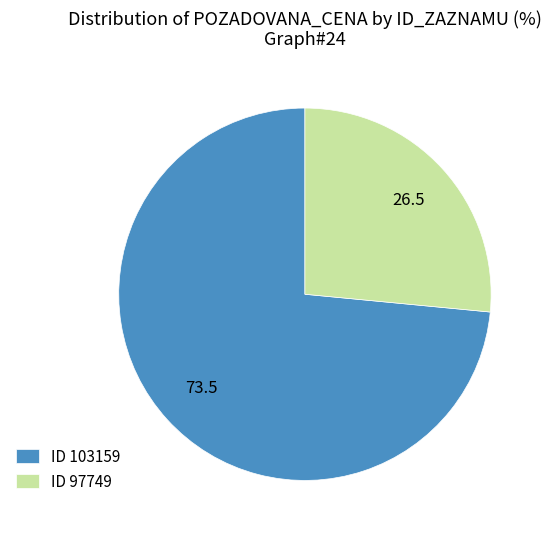

The ID 103159 slice represents 73% of the pie. True or false?

True